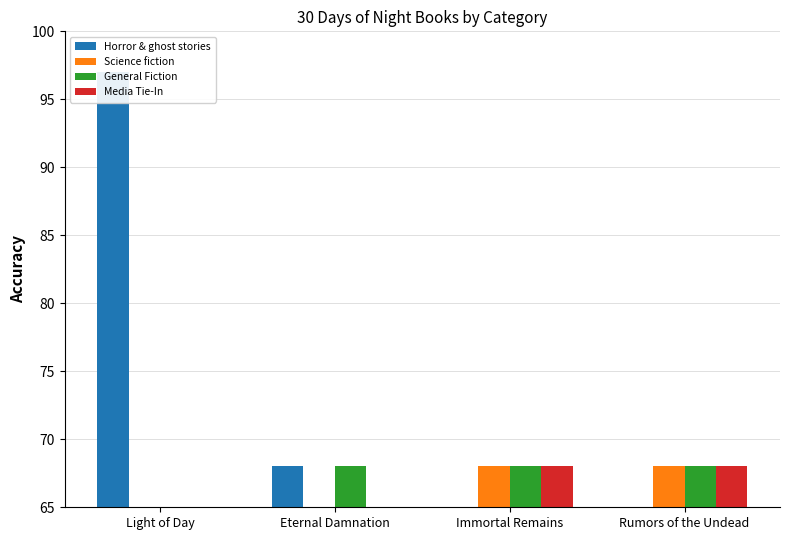

Does the chart contain any negative values?

No